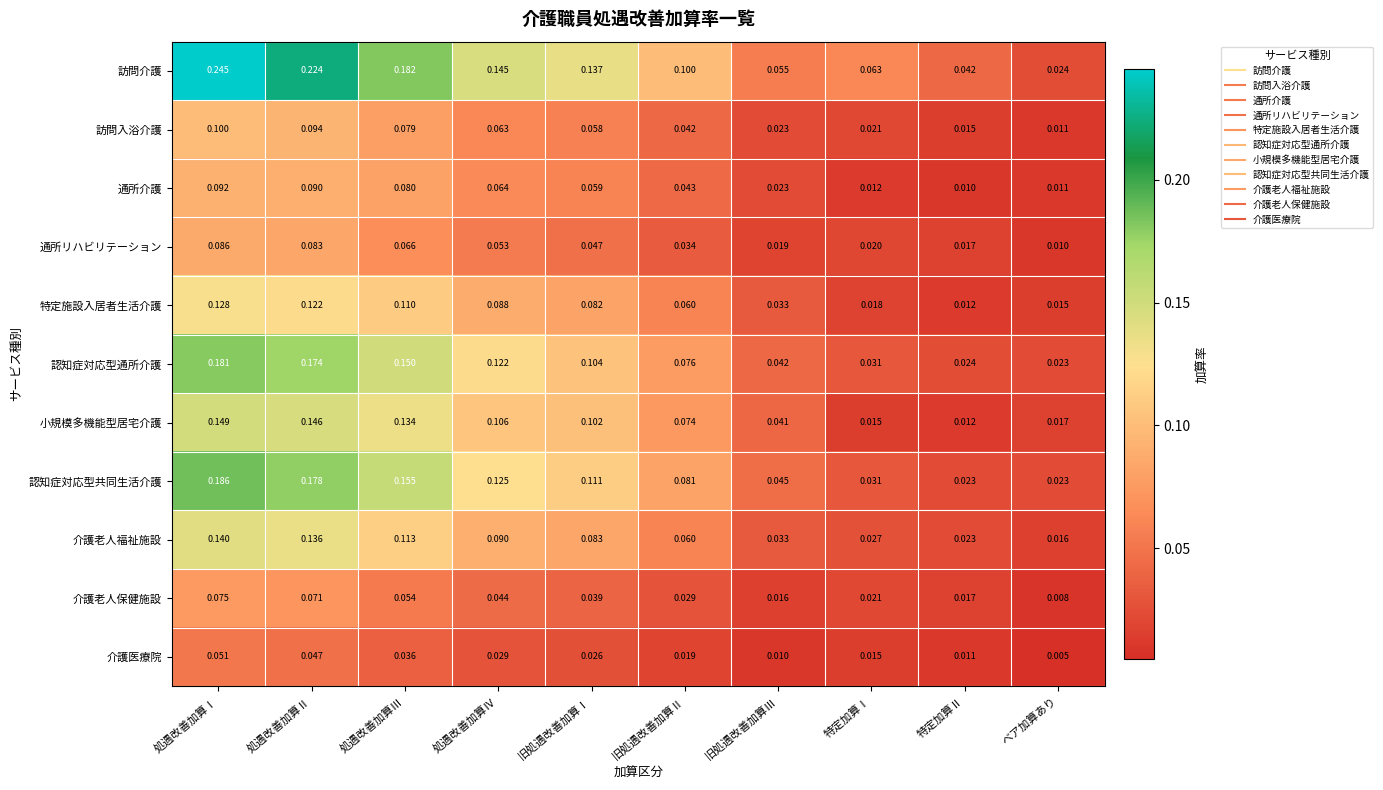

Where is 訪問介護 nearest to the value 0?

ベア加算あり